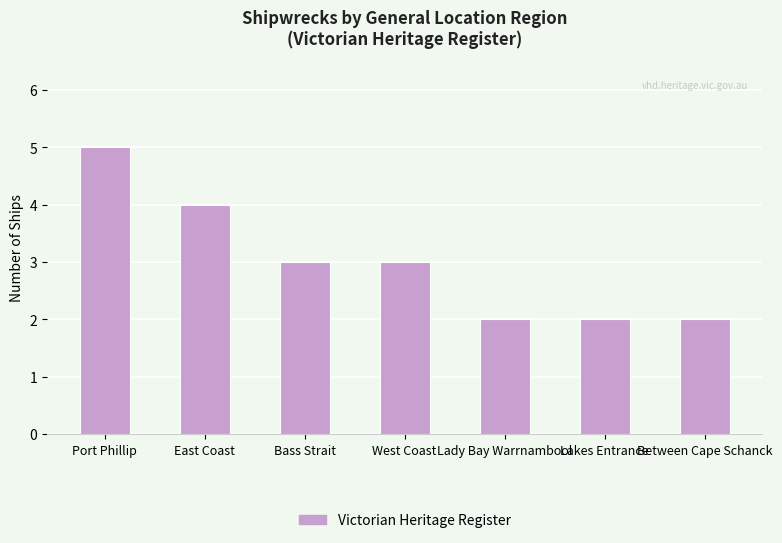

The value at East Coast is 4. True or false?

True